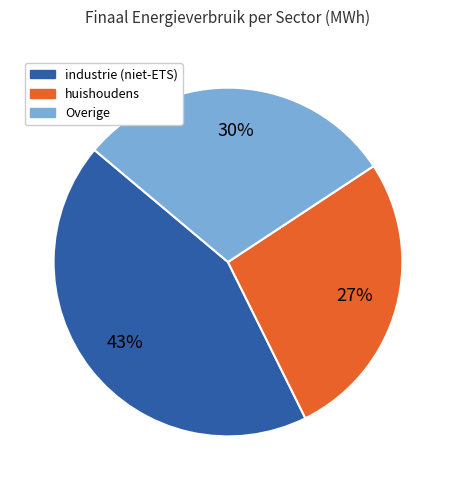

Does any single category account for the majority?

No